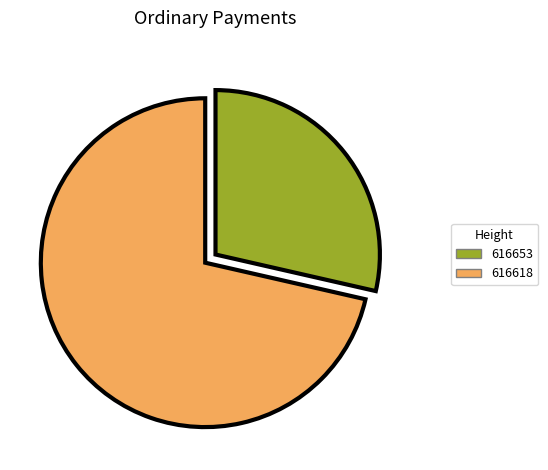

How many segments does this pie chart have?

2